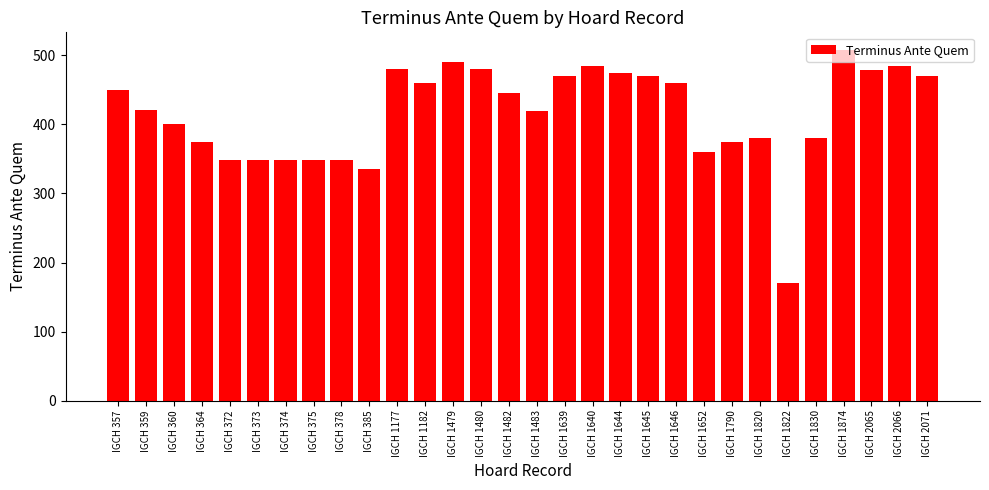

What is the approximate value at IGCH 1479, to the nearest 50?

500